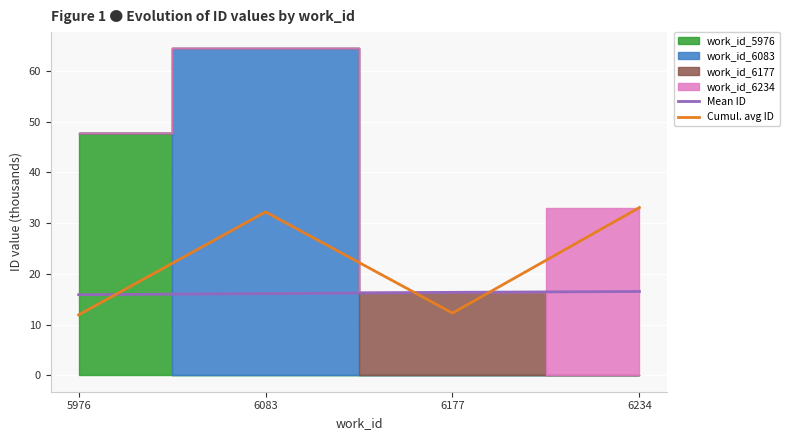

At which label does Cumul. avg ID first exceed 32?

6083